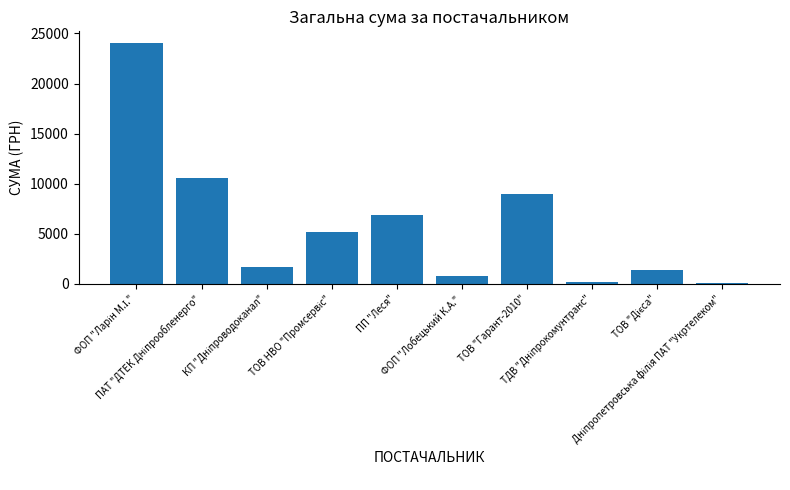

What is the greatest value displayed?

24013.9